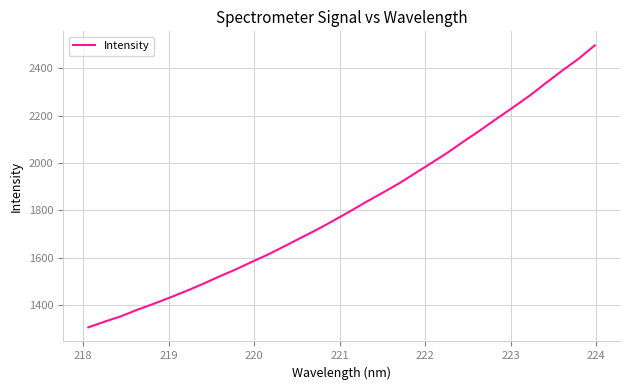

What is the greatest value displayed?

2497.1